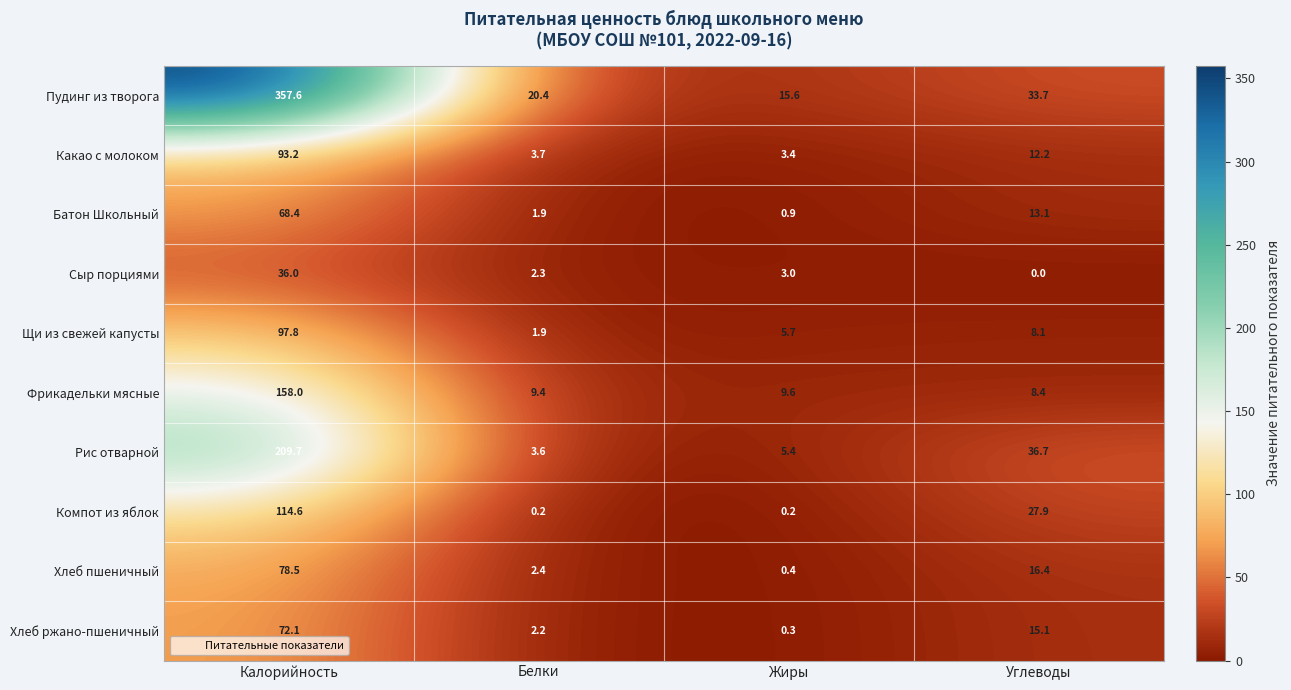

Where is Пудинг из творога nearest to the value 186?

Углеводы